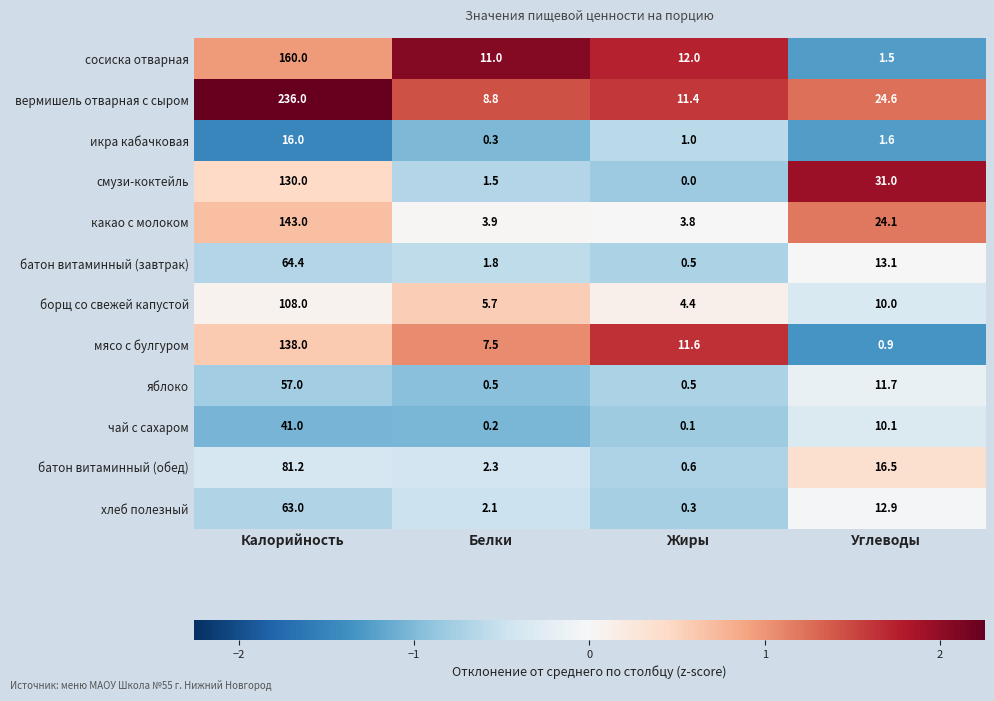

Count the number of categories in the chart.

4